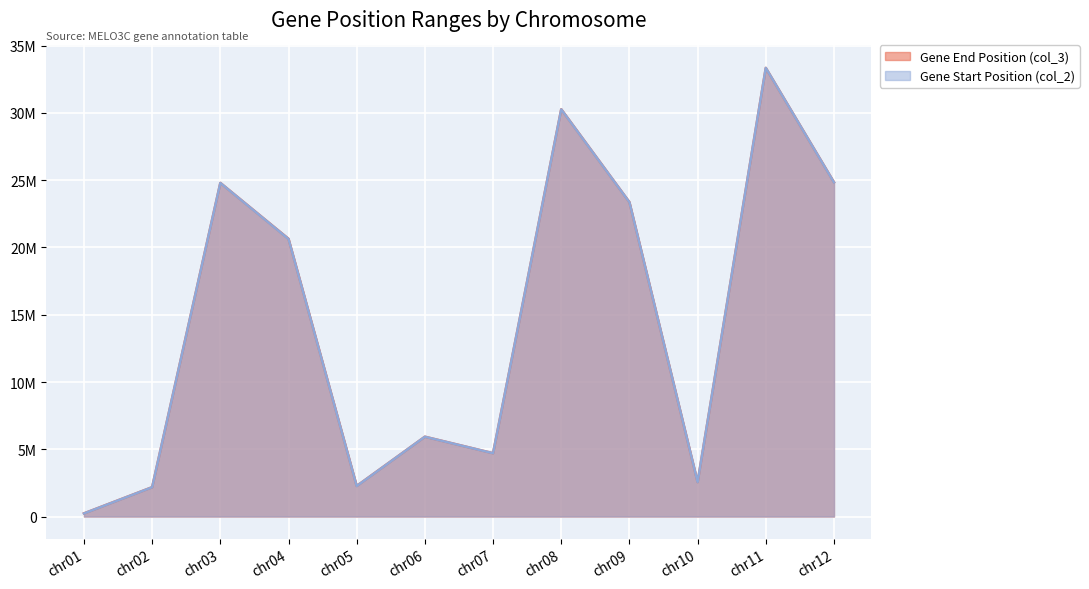

What is the sum of all Gene End Position (col_3) values?

175194475